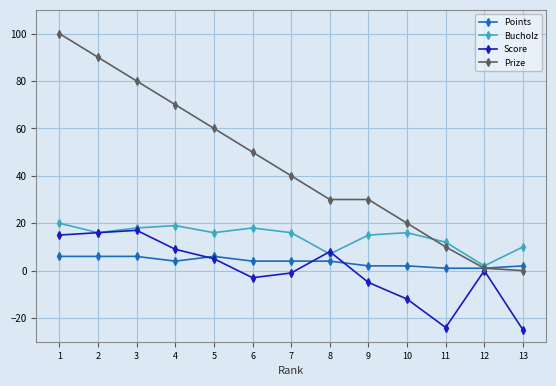

What is the sum of all Points values?

48